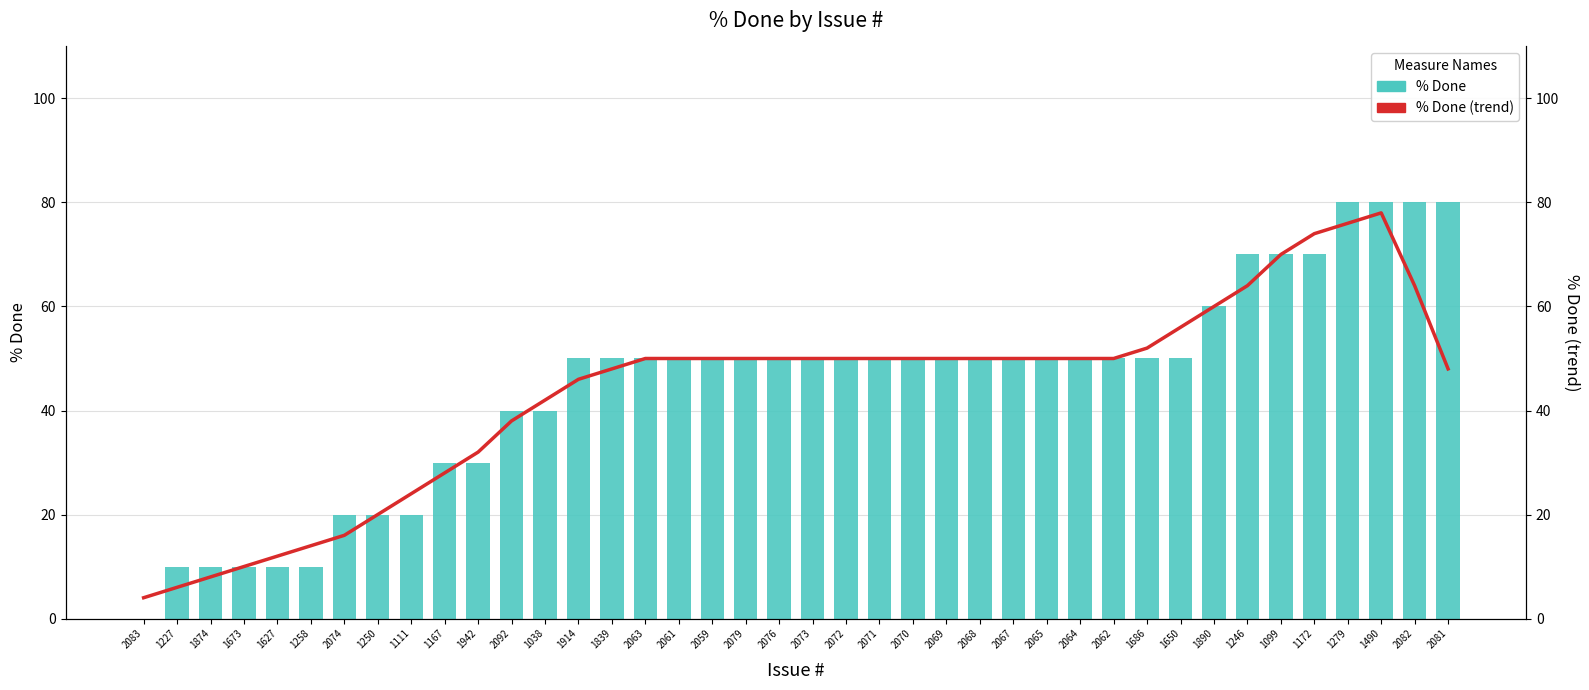

Reading left to right, transcribe all the data shown in this chart.

% Done: 0	10	10	10	10	10	20	20	20	30	30	40	40	50	50	50	50	50	50	50	50	50	50	50	50	50	50	50	50	50	50	50	60	70	70	70	80	80	80	80
% Done (trend): 4	6	8	10	12	14	16	20	24	28	32	38	42	46	48	50	50	50	50	50	50	50	50	50	50	50	50	50	50	50	52	56	60	64	70	74	76	78	64	48